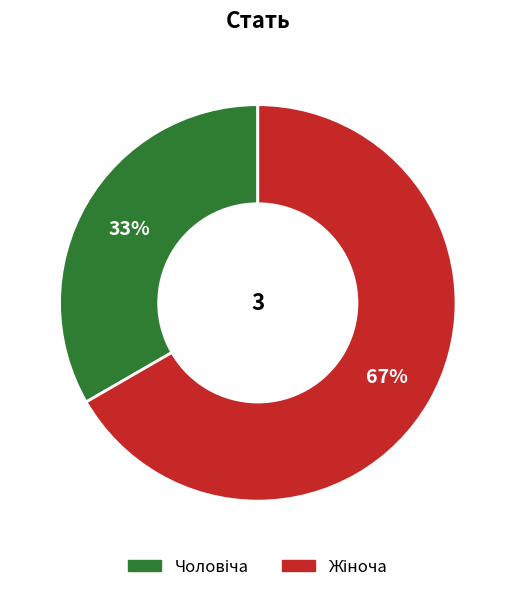

Is there a majority slice in this chart?

Yes